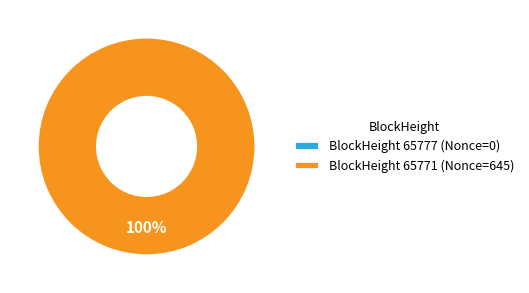

Which has a higher value, 65771 or 65777?

65771